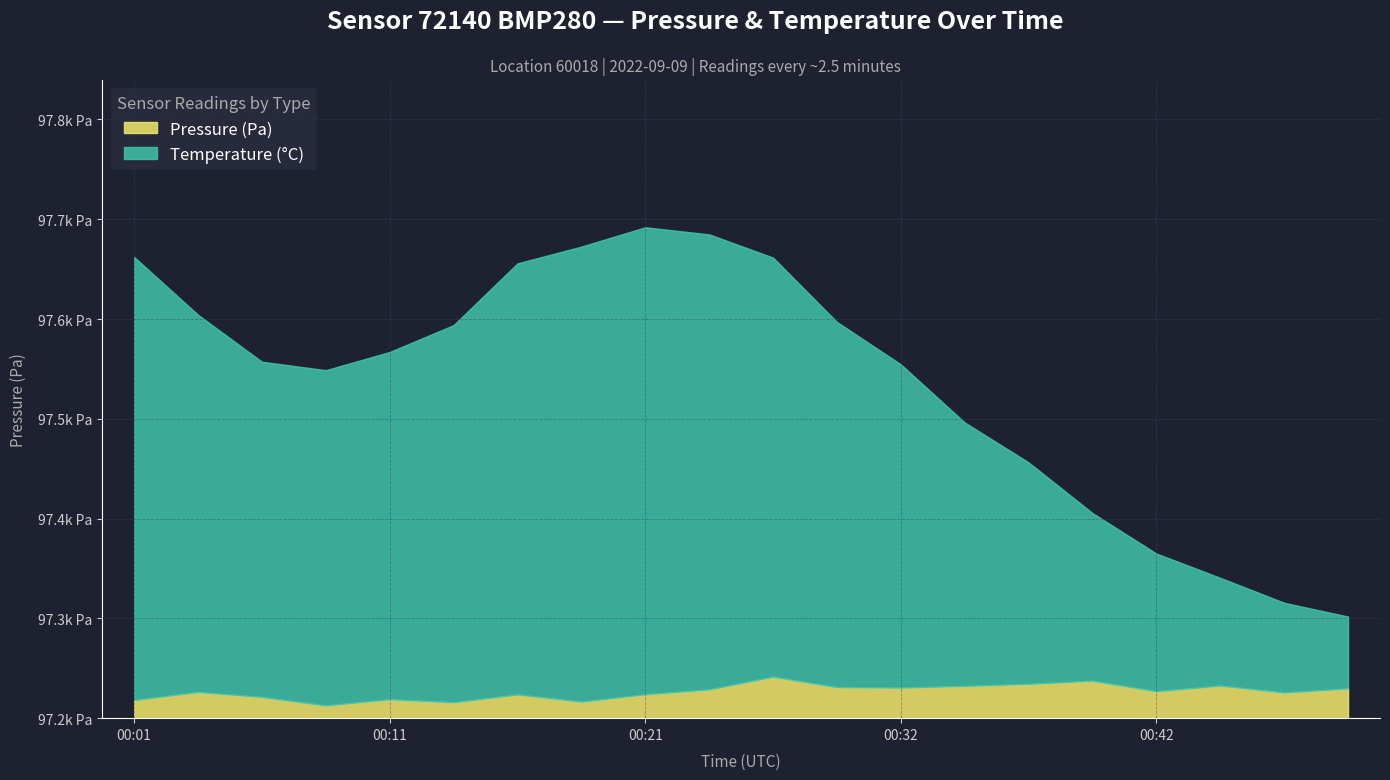

True or false: temperature has more than 0 interior local peaks.

True